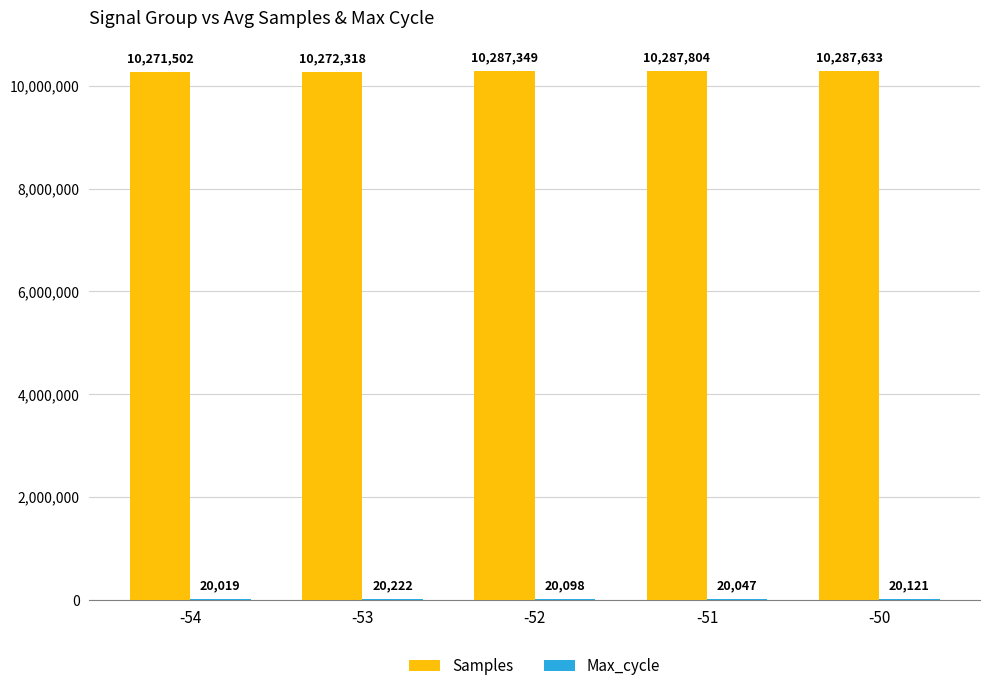

The value of Samples at -50 is 10287633. True or false?

True